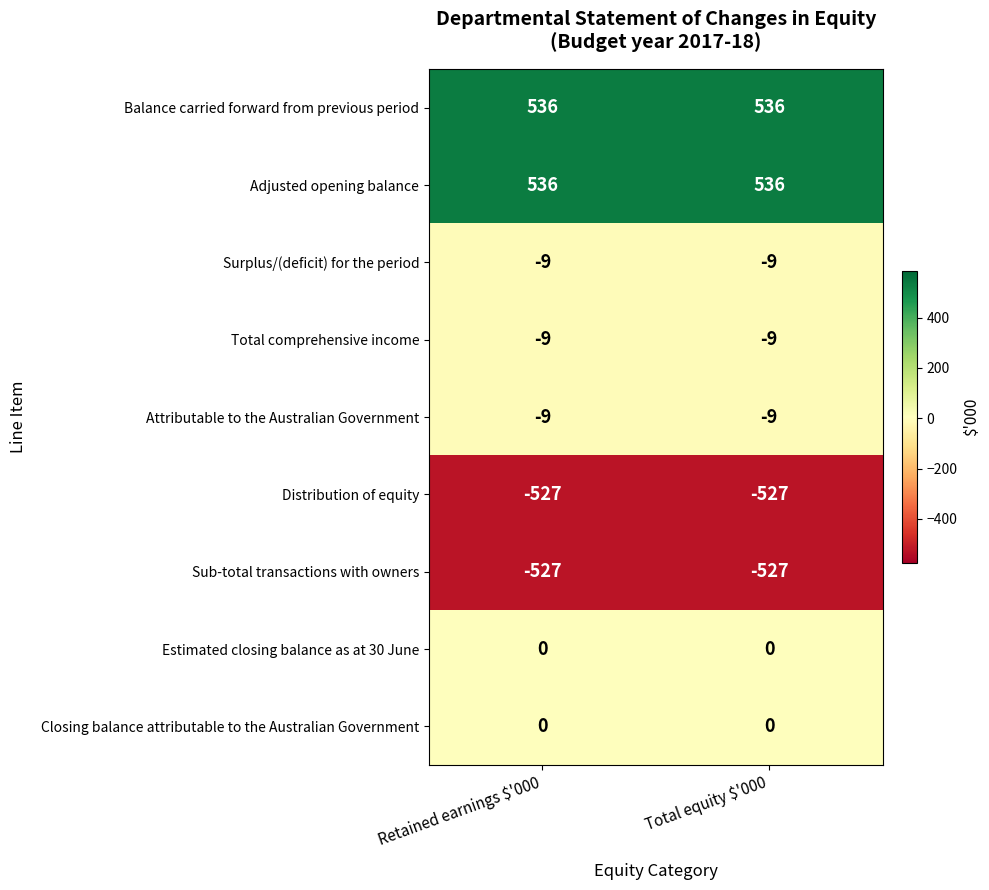

Reading left to right, extract all data points from this chart.

Balance carried forward from previous period: 536	536
Adjusted opening balance: 536	536
Surplus/(deficit) for the period: -9	-9
Total comprehensive income: -9	-9
Attributable to the Australian Government: -9	-9
Distribution of equity: -527	-527
Sub-total transactions with owners: -527	-527
Estimated closing balance as at 30 June: 0	0
Closing balance attributable to the Australian Government: 0	0